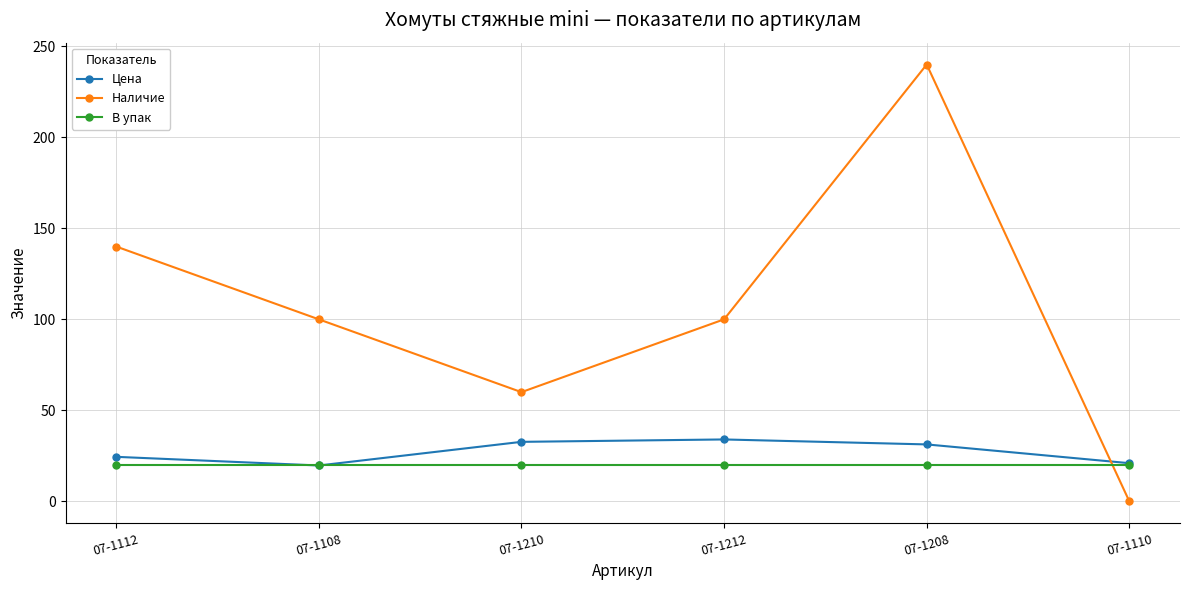

What is the highest value of the В упак series?

20.0